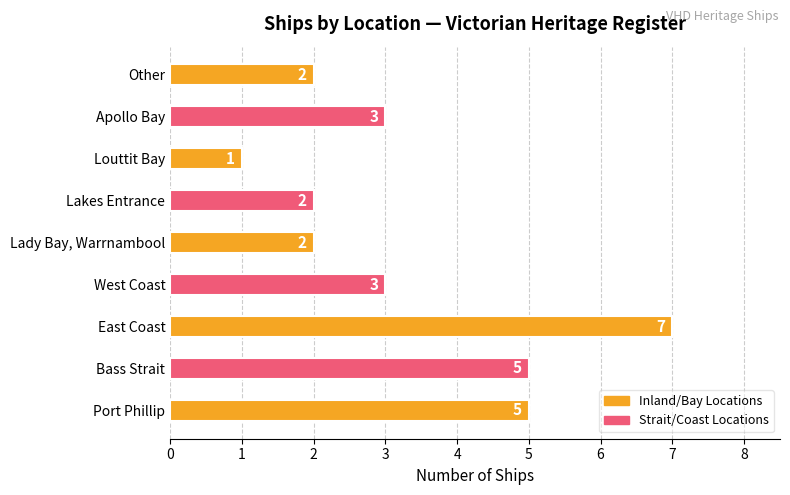

What is the difference between the maximum and minimum values?

6